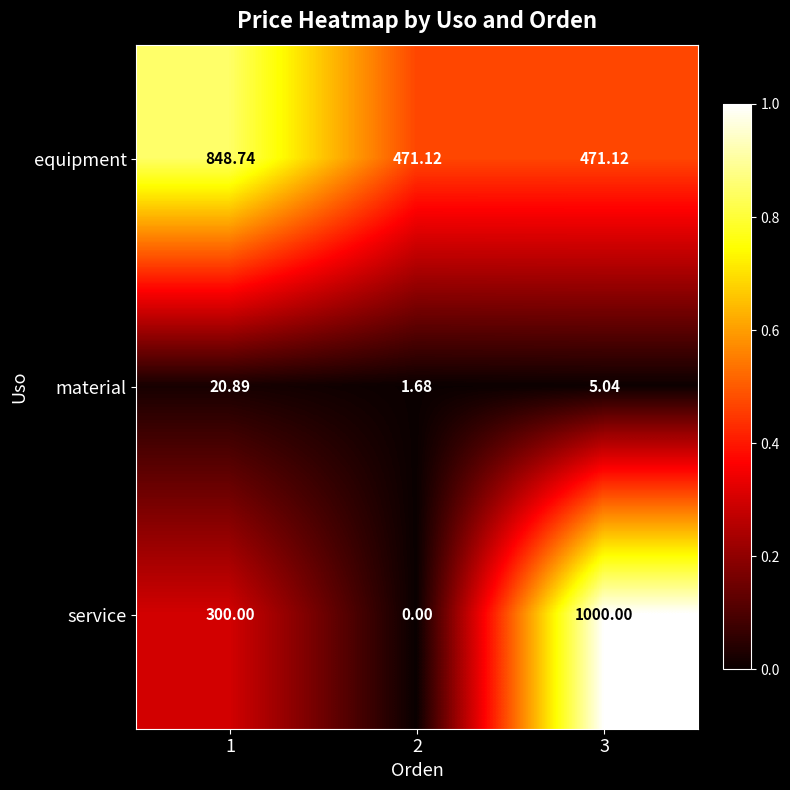

Rank the series at 2 from highest to lowest value.

equipment, material, service